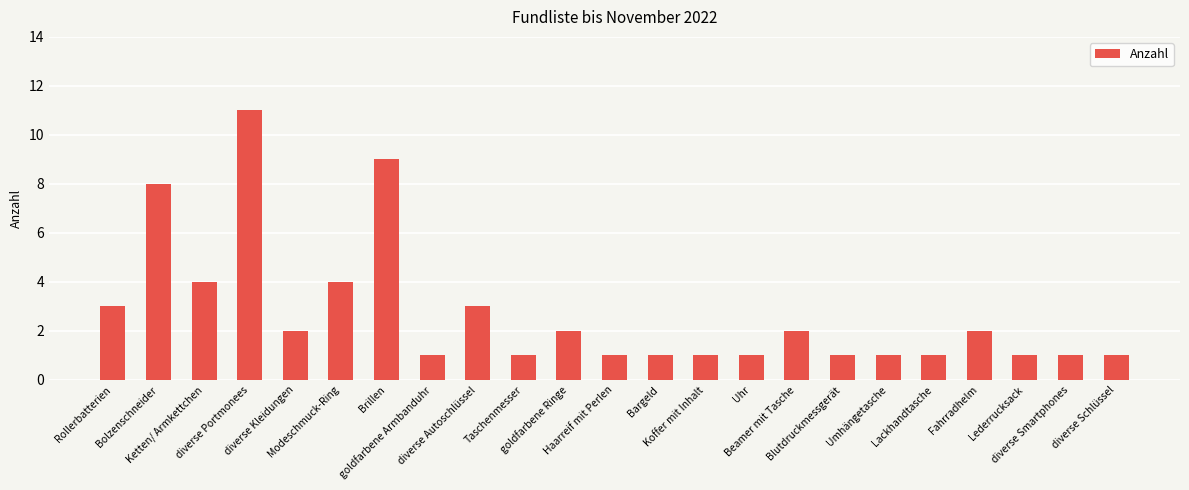

Which has a higher value, diverse Kleidungen or Umhängetasche?

diverse Kleidungen